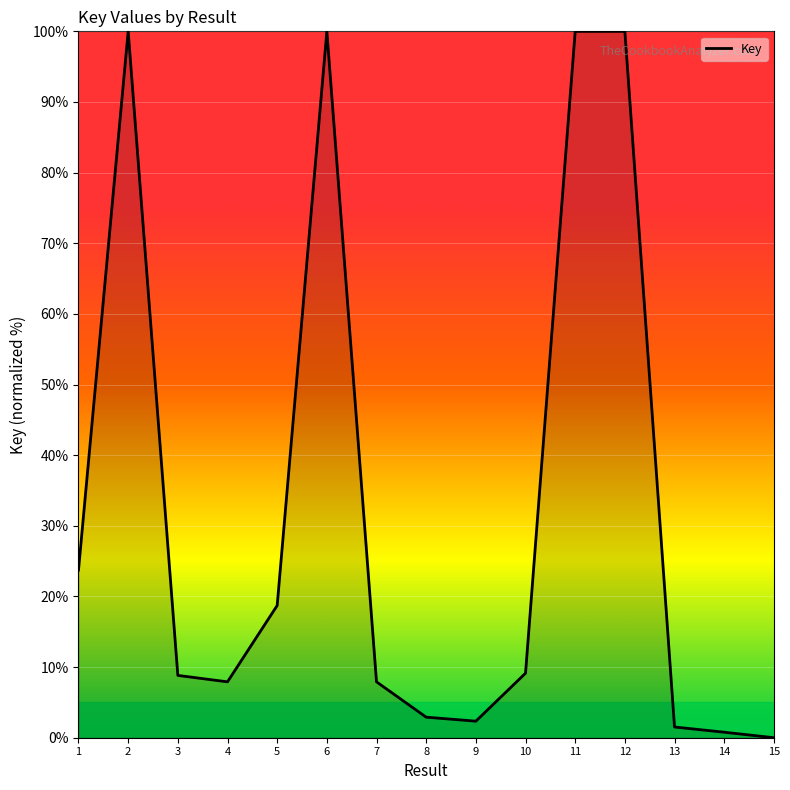

True or false: the data has more than 0 interior local peaks.

True